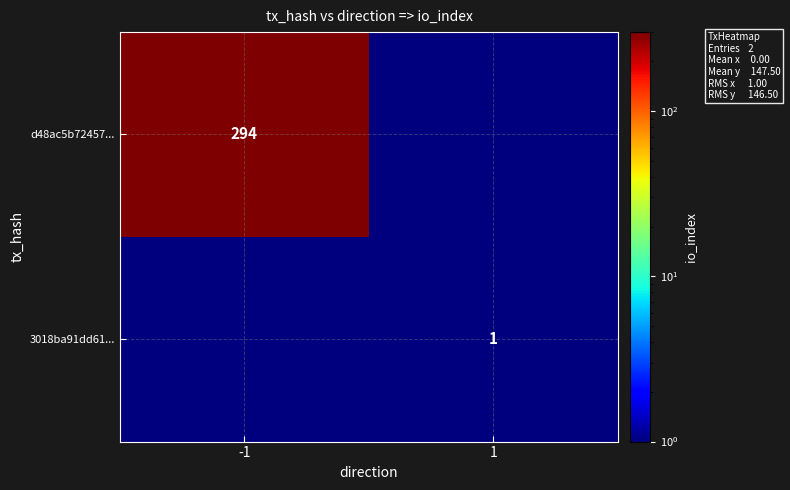

The 3018ba91dd61... series shows 1.0 at 1. True or false?

True